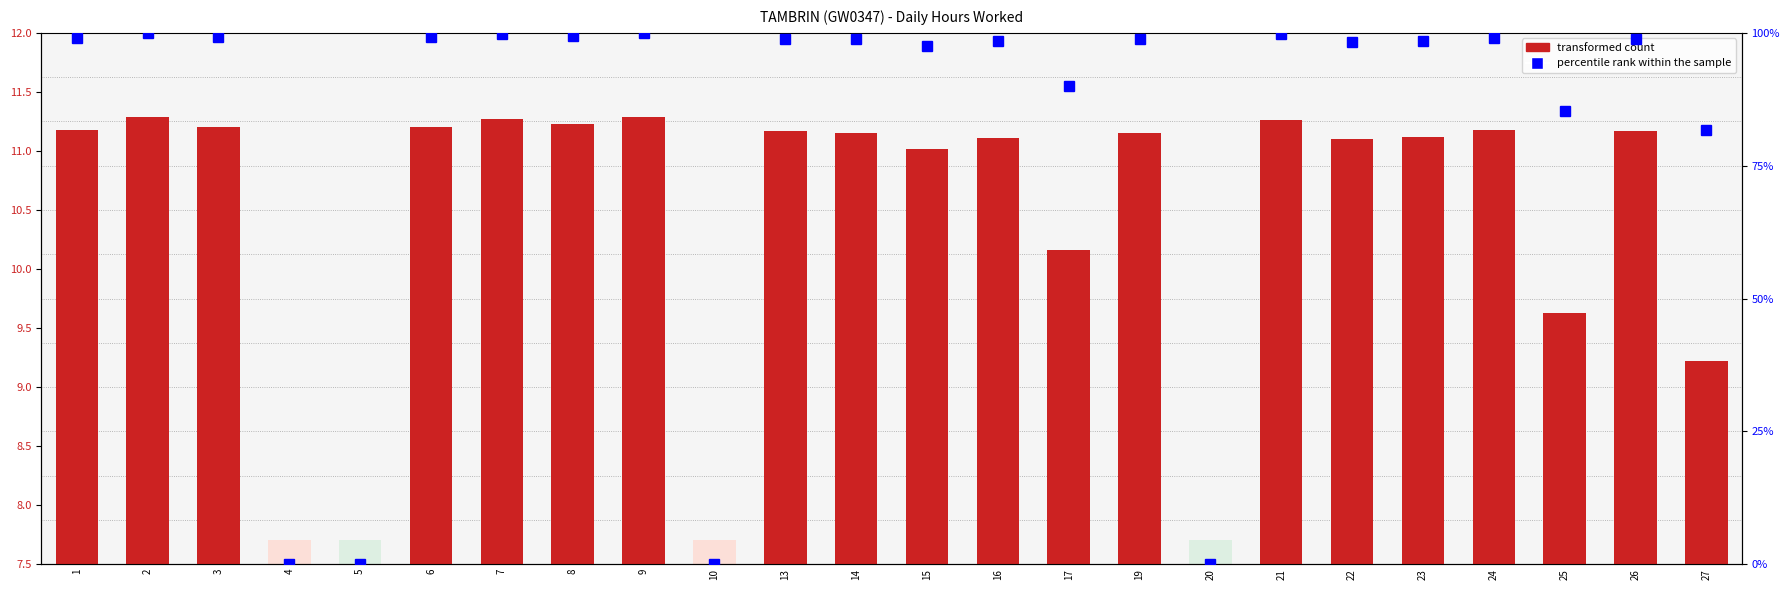

Reading left to right, extract all data points from this chart.

1=11.2	2=11.3	3=11.2	4=0.0	5=0.0	6=11.2	7=11.3	8=11.2	9=11.3	10=0.0	13=11.2	14=11.2	15=11.0	16=11.1	17=10.2	19=11.2	20=0.0	21=11.3	22=11.1	23=11.1	24=11.2	25=9.6	26=11.2	27=9.2